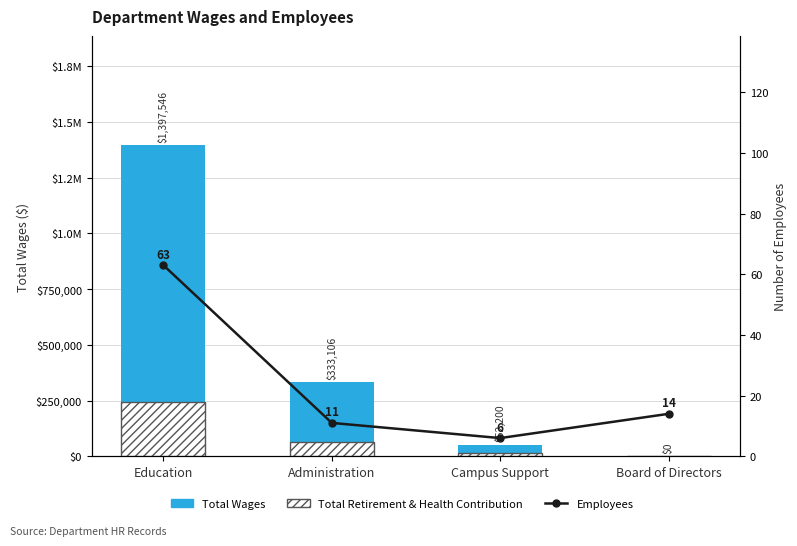

Which series changed the most between Administration and Board of Directors?

Total Wages